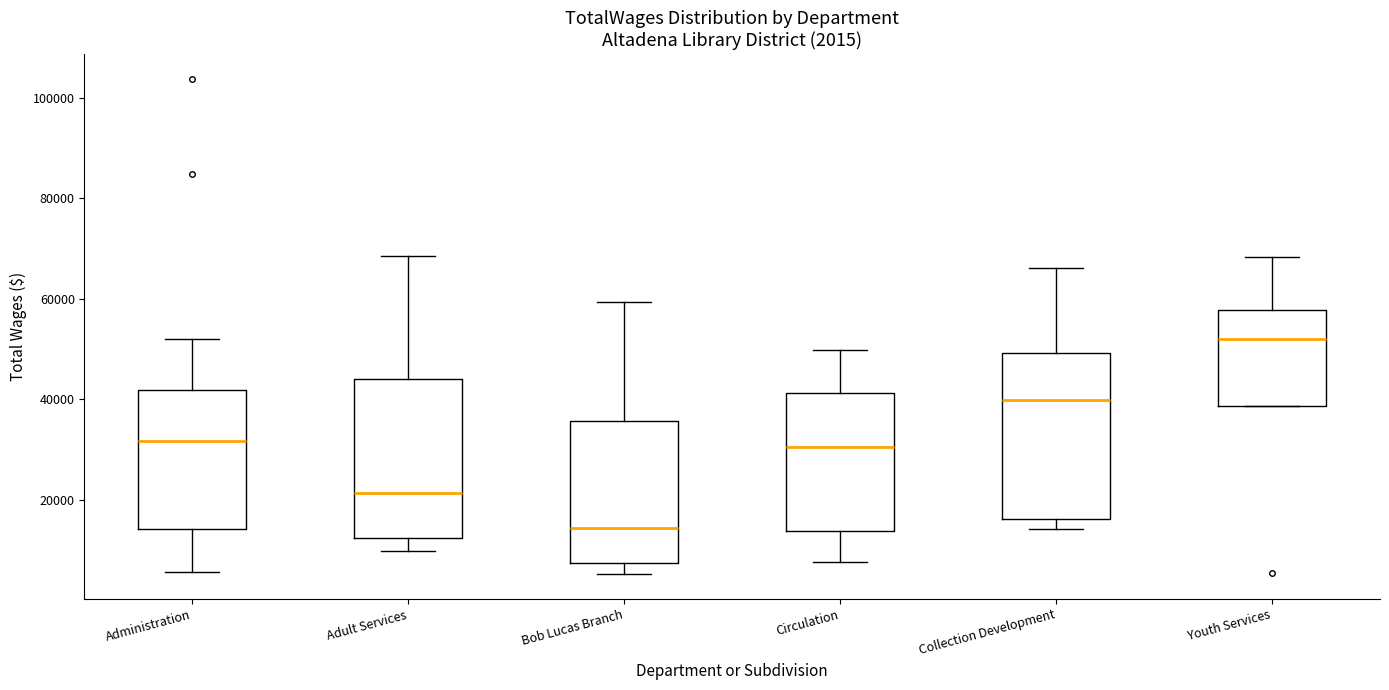

Which box has the highest median line?

Youth Services